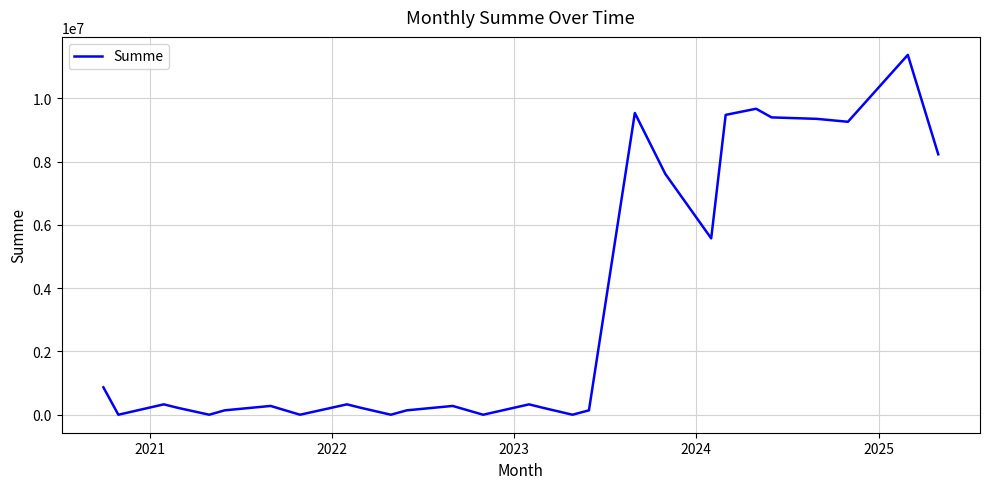

What is the maximum value shown in the chart?

11372580.0